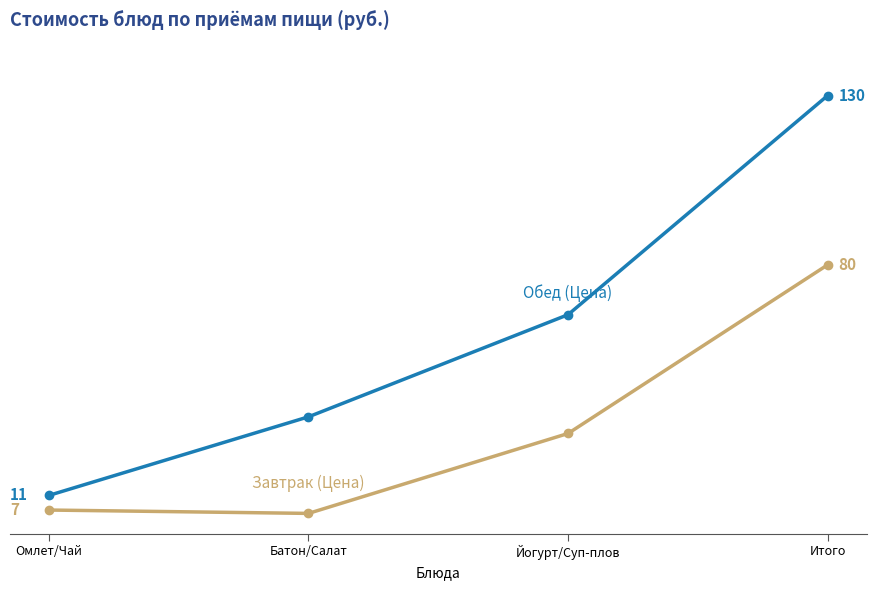

Does the chart display data point markers on the line(s)?

Yes